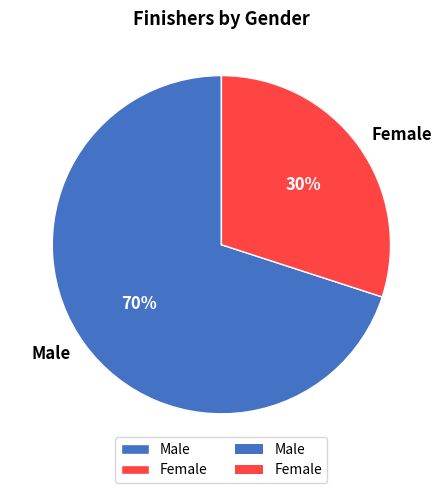

Which slice is the smallest?

Female